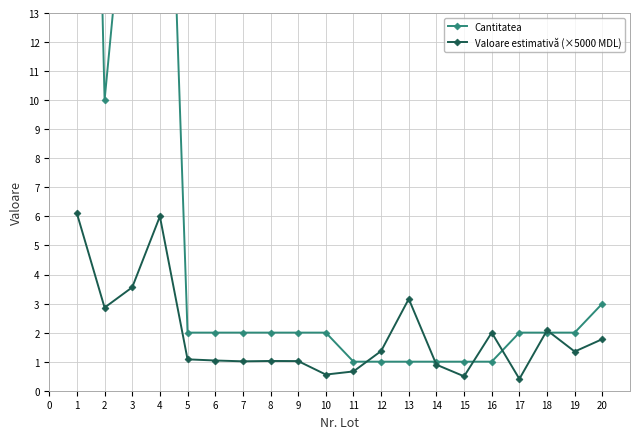

How many series are shown in this chart?

2